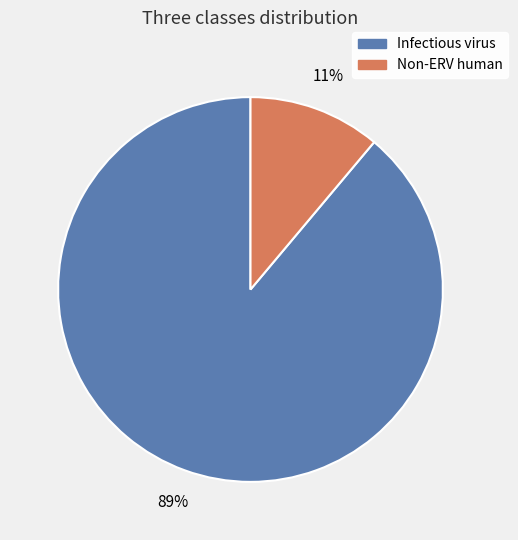

Does Infectious virus account for over 50% of the chart?

Yes